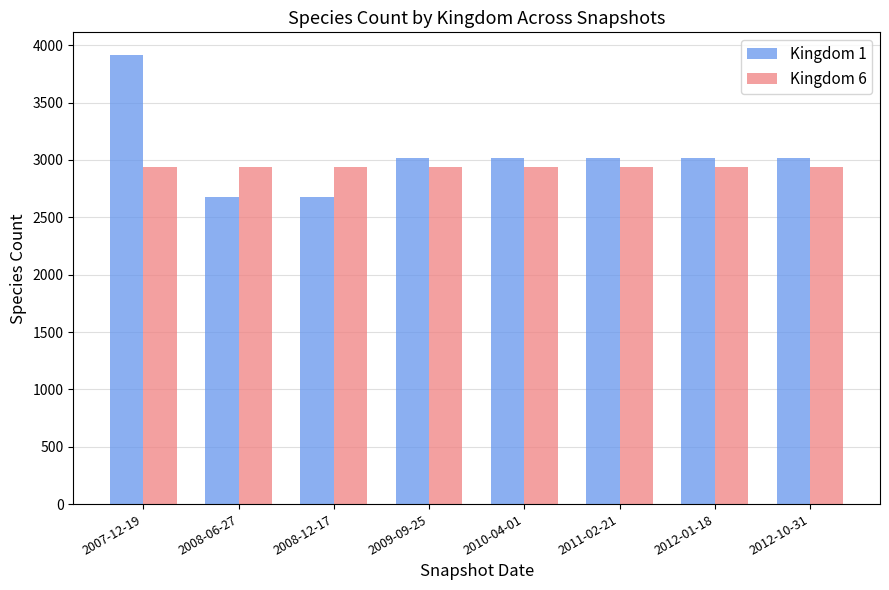

Does the chart contain any negative values?

No